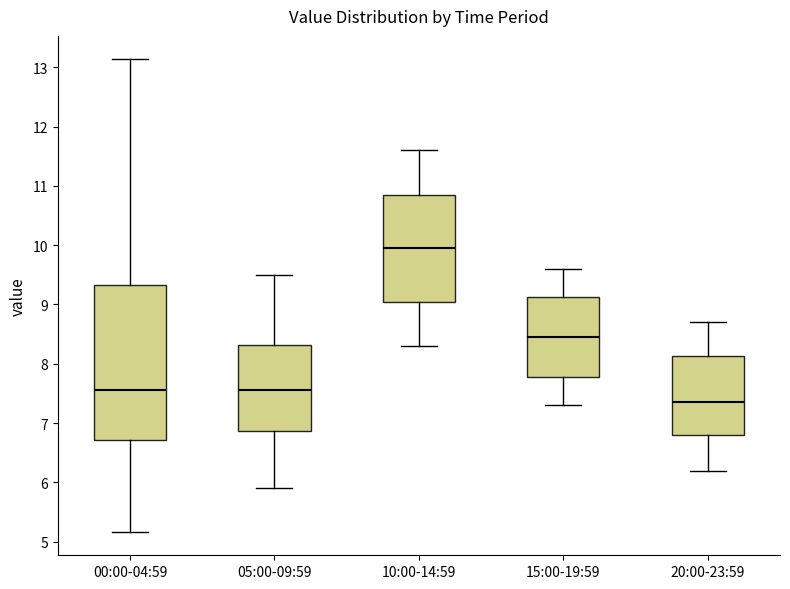

Reading left to right, transcribe this box plot: for each box, give where its median line is, the range the box spans, and where its two whiskers end, as read against the y-axis. The values are not printed on the chart, so give them approximately, as read against the axis.

00:00-04:59: median 7.6, box 6.7 to 9.3, whiskers 5.2 to 13.1
05:00-09:59: median 7.6, box 6.9 to 8.3, whiskers 5.9 to 9.5
10:00-14:59: median 10.0, box 9.1 to 10.9, whiskers 8.3 to 11.6
15:00-19:59: median 8.5, box 7.8 to 9.1, whiskers 7.3 to 9.6
20:00-23:59: median 7.4, box 6.8 to 8.1, whiskers 6.2 to 8.7